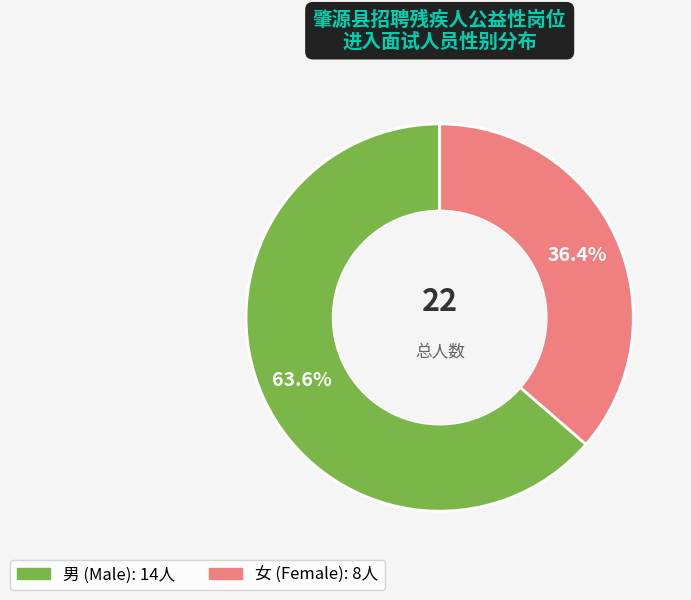

Between 男 and 女, which is larger?

男